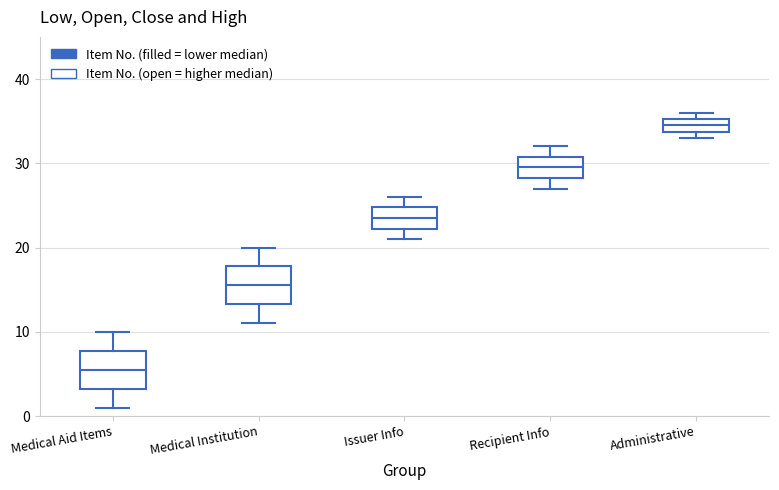

Which box has the lowest median line?

Medical Aid Items